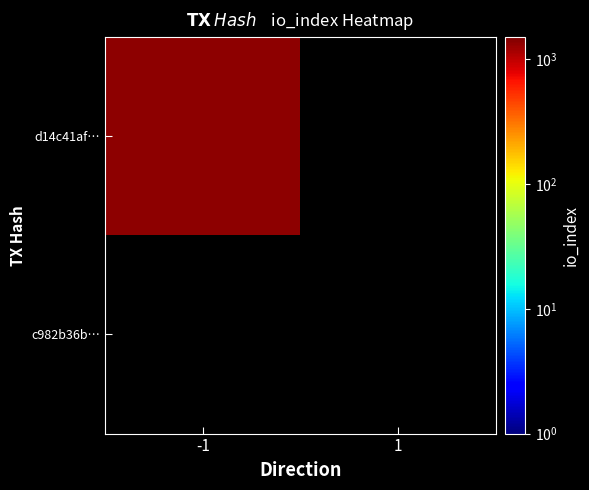

The d14c41af07d26f035a1fe123a1aa71c9a404e29 series shows 1347 at io_index. True or false?

True